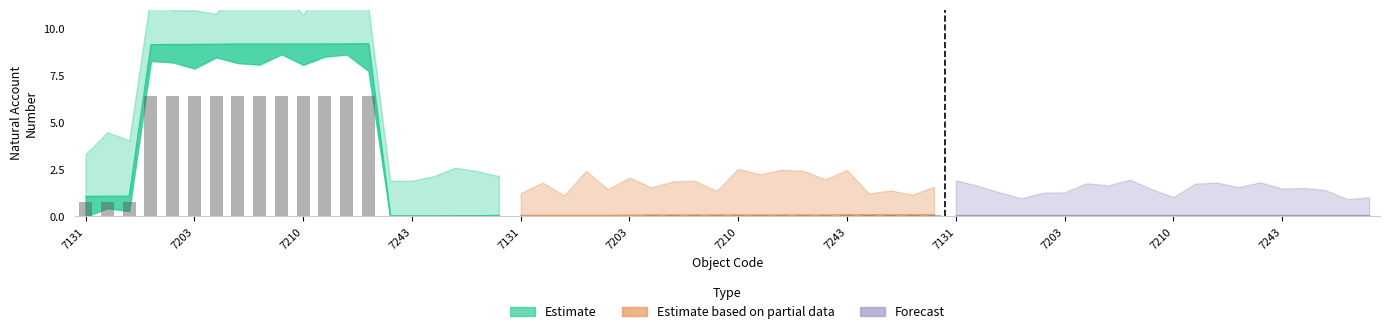

What is the sum of all Estimate values?

104.3